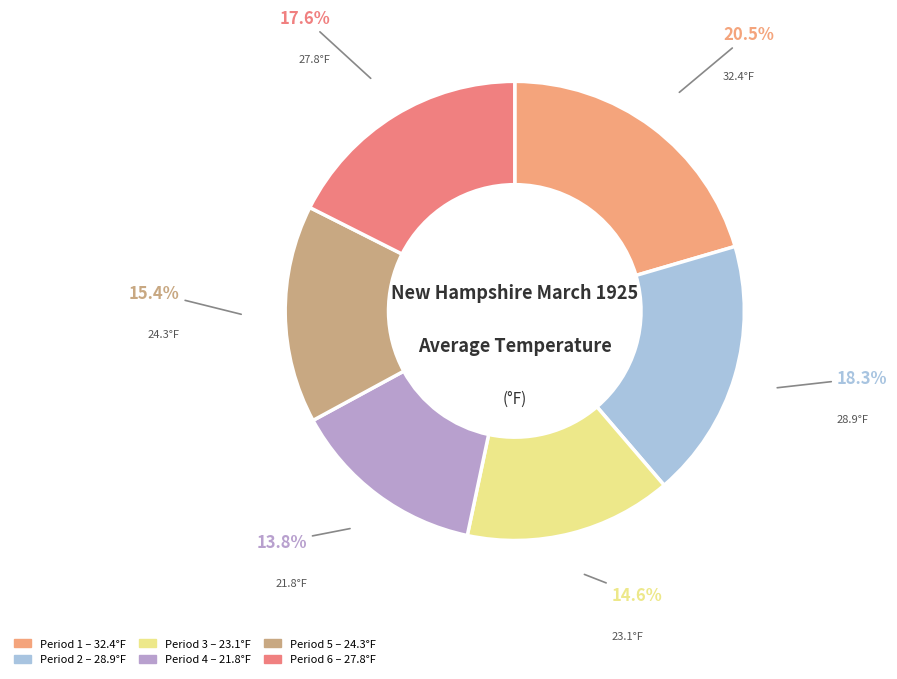

How many segments does this pie chart have?

6